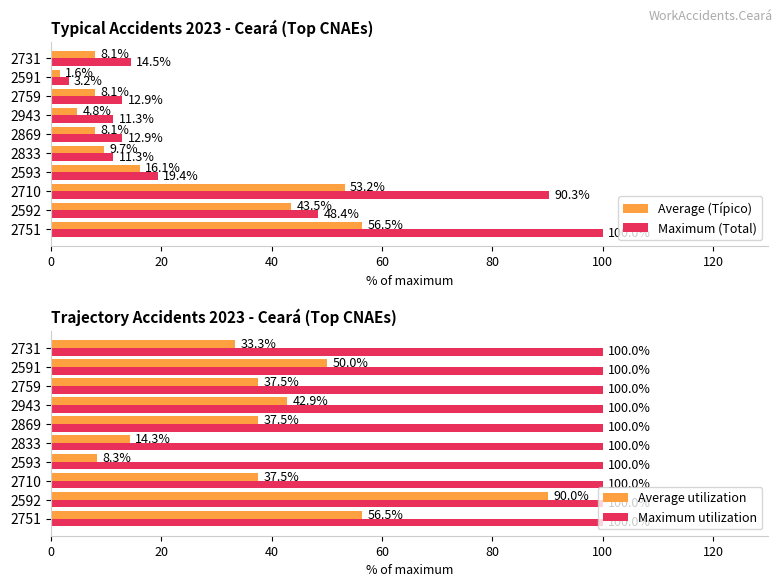

What is the difference between the Average utilization values at 2759 and 2751?

19.0